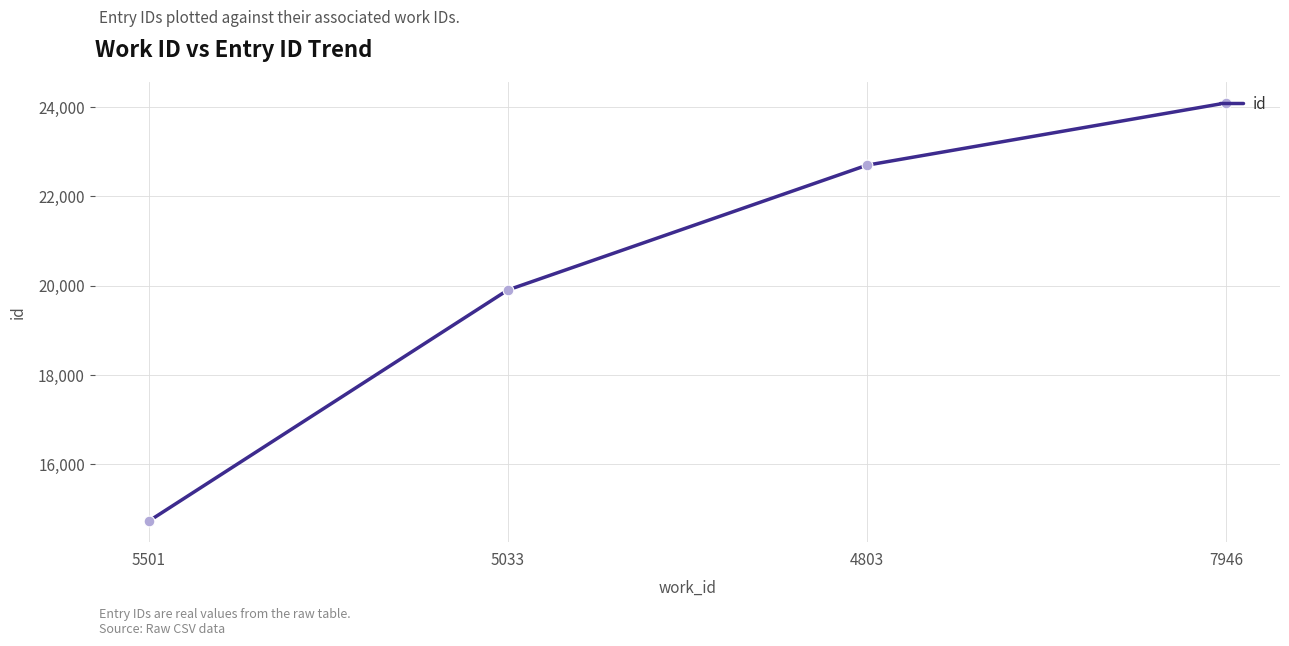

Between 5501 and 7946, which is larger?

7946